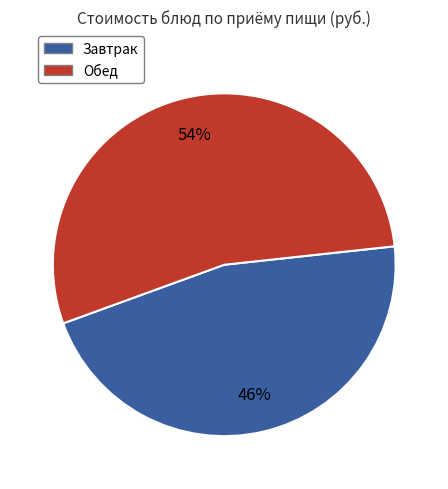

To the nearest percent, what is the average slice percentage?

50%